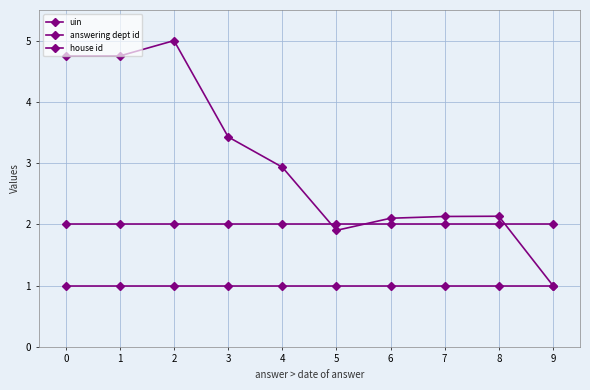

What is the difference between the second highest and second lowest values in the uin series?

2.8